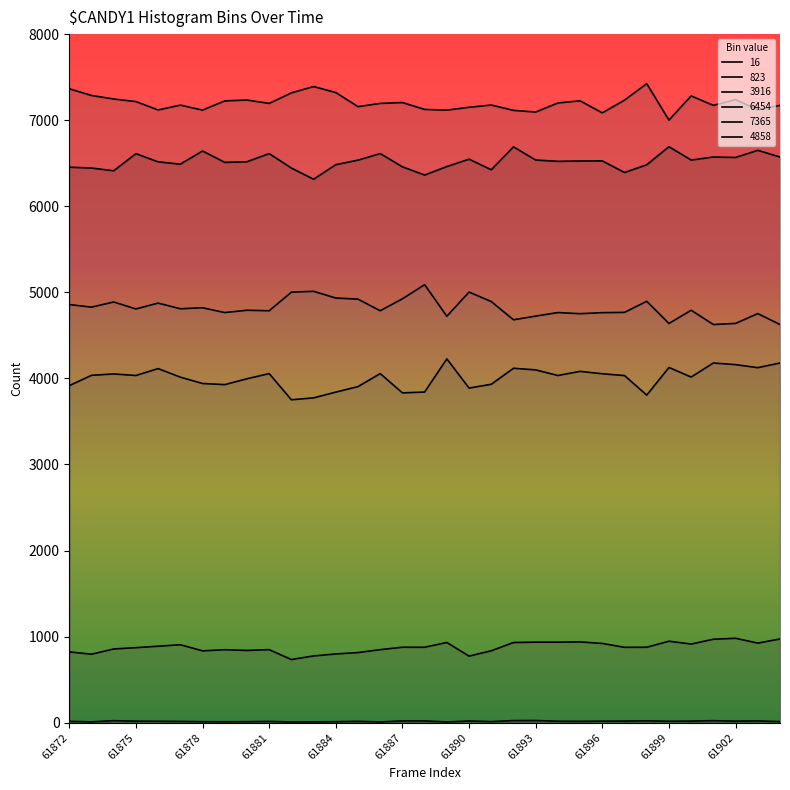

What is the total value across all series at 61882?

23258